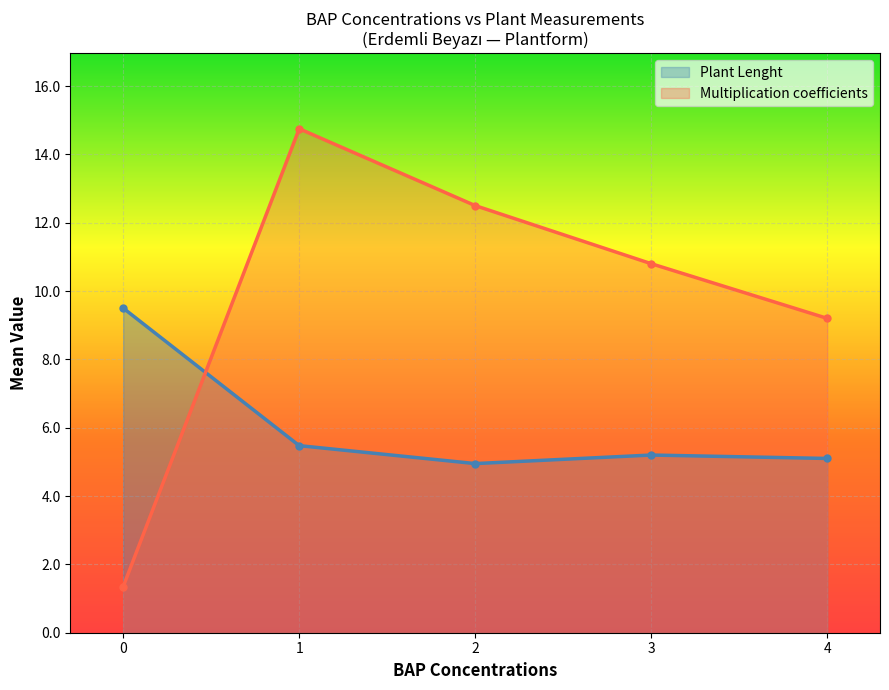

The value of Plant Lenght at 1 is 2.2. True or false?

False